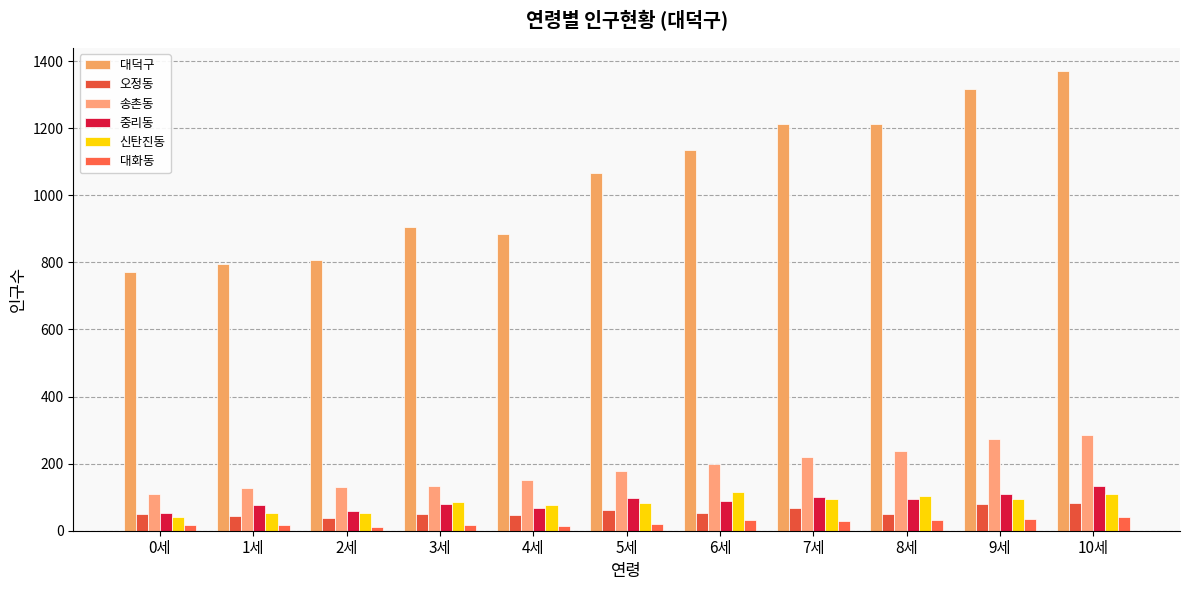

Which has a higher value, 4세 or 6세?

6세